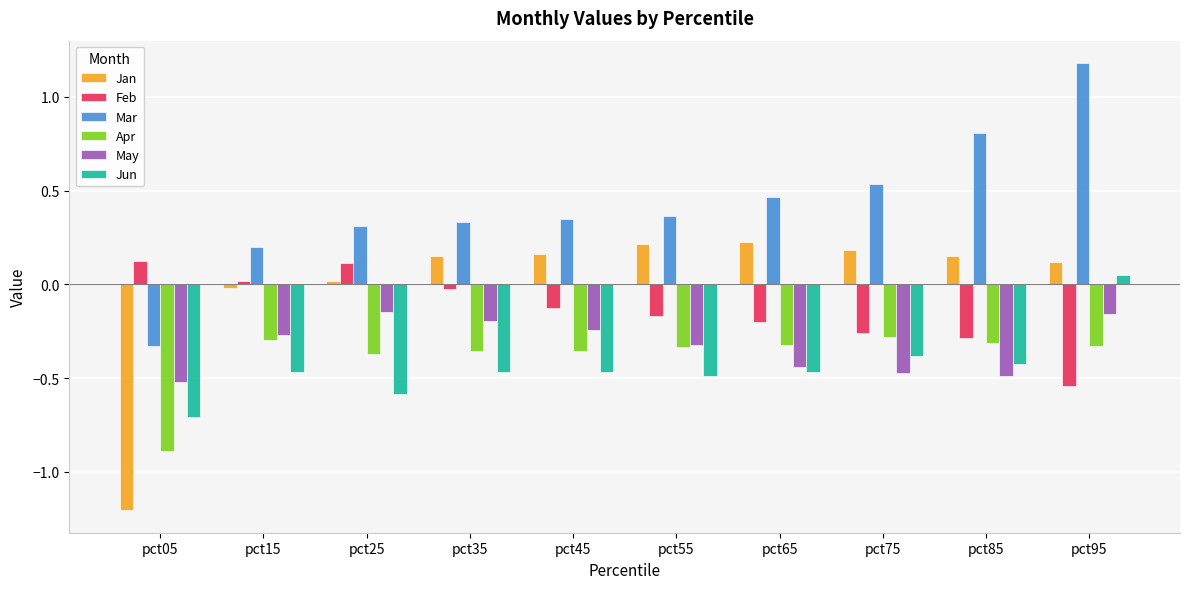

Which series has the largest total across all categories?

Mar